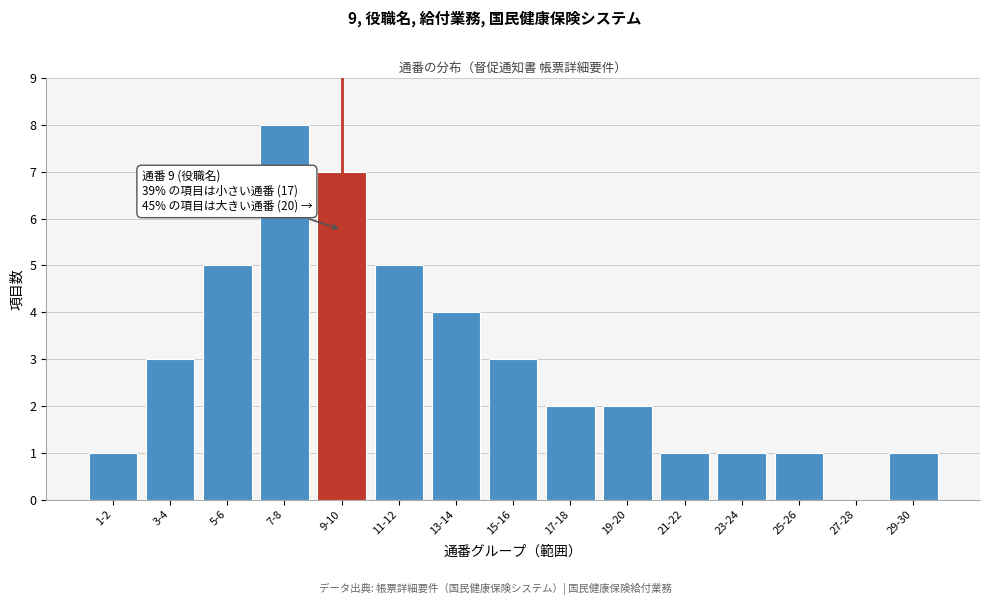

Reading left to right, list all the values displayed in this chart.

1-2=1	3-4=3	5-6=5	7-8=8	9-10=7	11-12=5	13-14=4	15-16=3	17-18=2	19-20=2	21-22=1	23-24=1	25-26=1	27-28=0	29-30=1